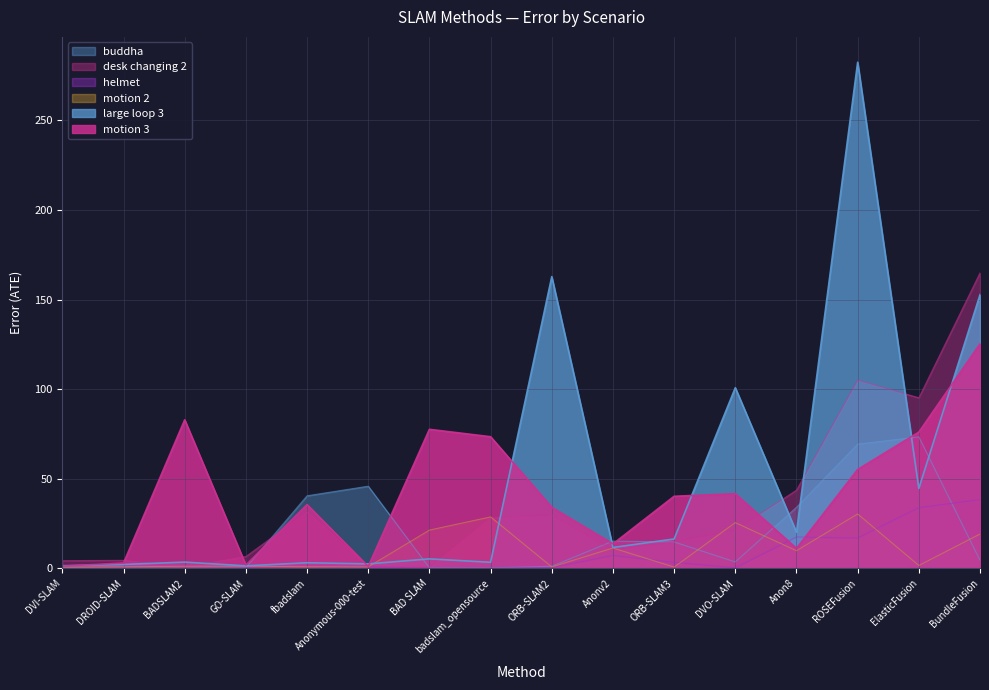

What is the difference between the helmet values at Anon8 and badslam_opensource?

17.4